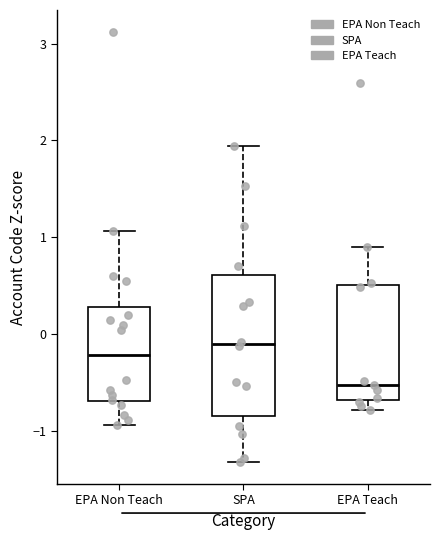

Which box is the tallest, from its lower edge to its upper edge?

SPA